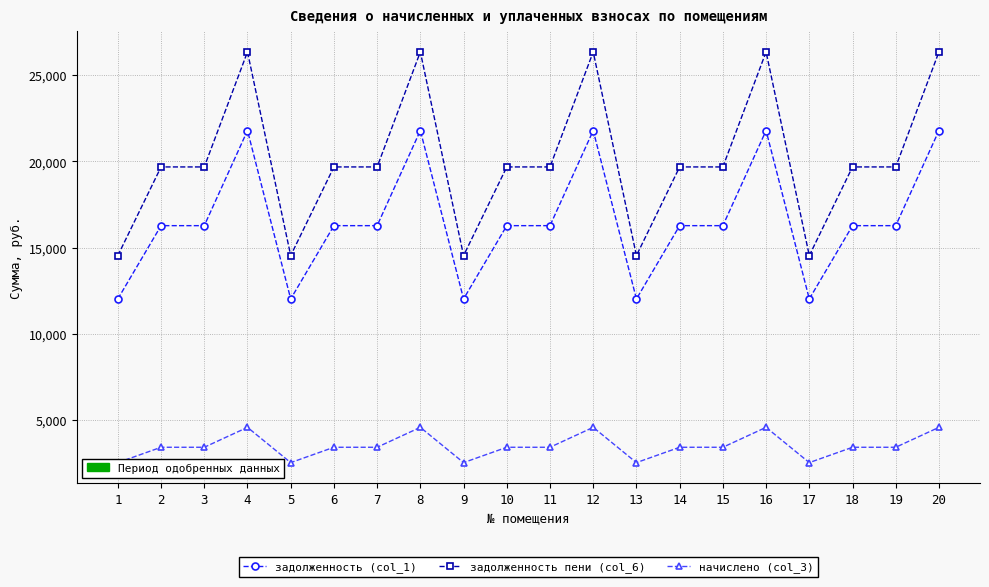

Reading left to right, extract all data points from this chart.

задолженность (col_1): 1=12019.1	2=16274.5	3=16274.5	4=21796.8	5=12019.1	6=16274.5	7=16274.5	8=21796.8	9=12019.1	10=16274.5	11=16274.5	12=21796.8	13=12019.1	14=16274.5	15=16274.5	16=21796.8	17=12019.1	18=16274.5	19=16274.5	20=21796.8
задолженность пени (col_6): 1=14536.6	2=19683.4	3=19683.4	4=26362.3	5=14536.6	6=19683.4	7=19683.4	8=26362.3	9=14536.6	10=19683.4	11=19683.4	12=26362.3	13=14536.6	14=19683.4	15=19683.4	16=26362.3	17=14536.6	18=19683.4	19=19683.4	20=26362.3
начислено (col_3): 1=2517.5	2=3408.8	3=3408.8	4=4565.5	5=2517.5	6=3408.8	7=3408.8	8=4565.5	9=2517.5	10=3408.8	11=3408.8	12=4565.5	13=2517.5	14=3408.8	15=3408.8	16=4565.5	17=2517.5	18=3408.8	19=3408.8	20=4565.5